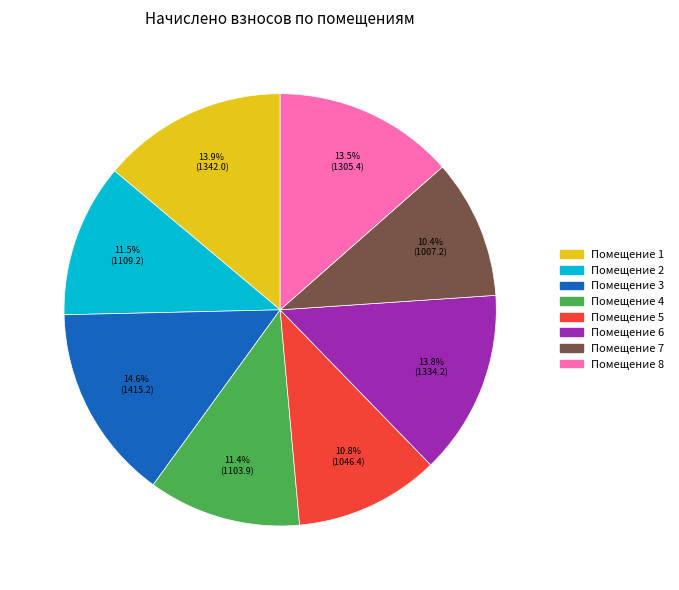

Is there a majority slice in this chart?

No